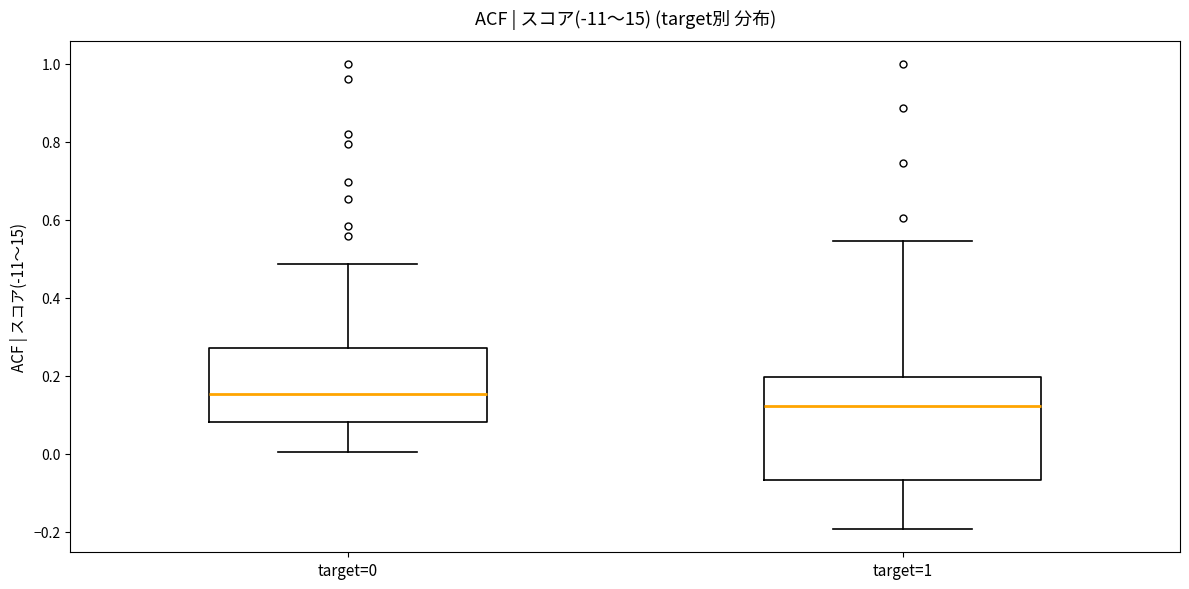

Reading left to right, transcribe this box plot: for each box, give where its median line is, the range the box spans, and where its two whiskers end, as read against the y-axis. The values are not printed on the chart, so give them approximately, as read against the axis.

target=0: median 0.16, box 0.08 to 0.28, whiskers 0.00 to 0.48
target=1: median 0.12, box -0.06 to 0.20, whiskers -0.20 to 0.54